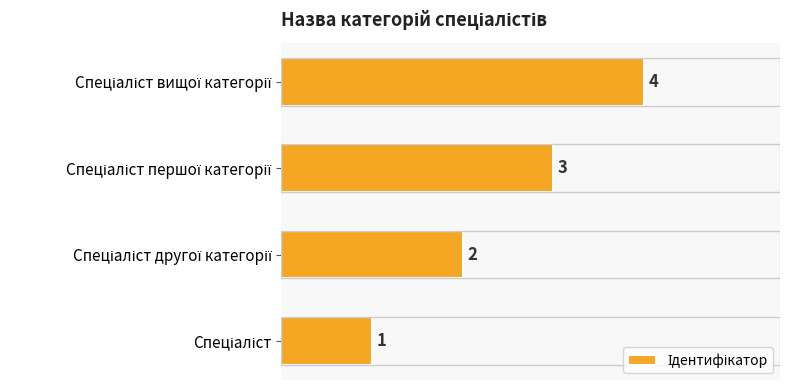

How many values are between 2 and 4?

3